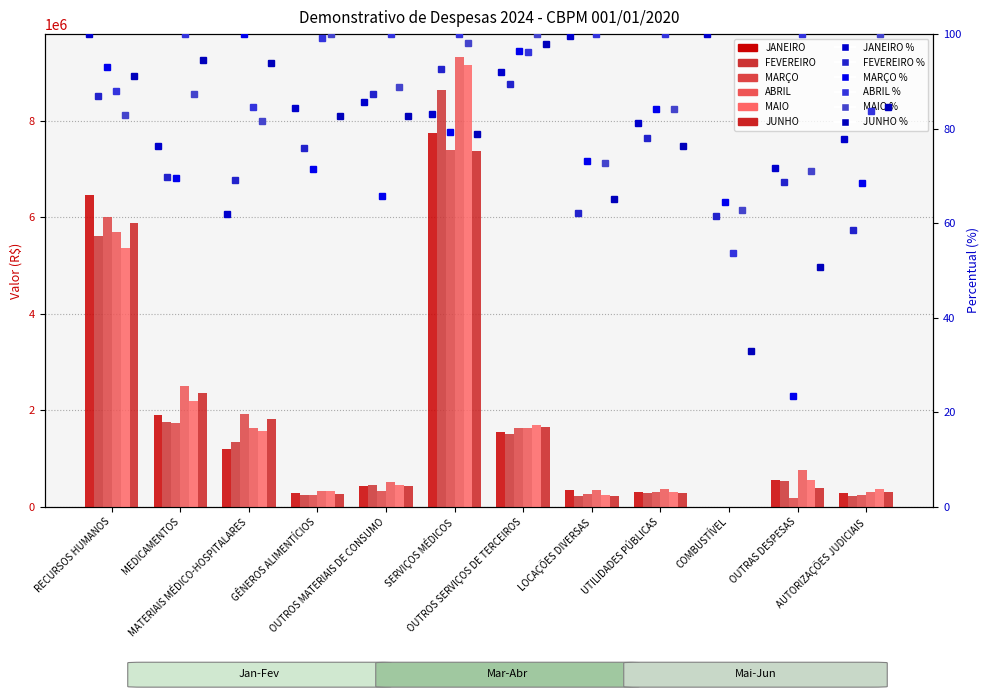

Which series has the largest total across all categories?

ABRIL